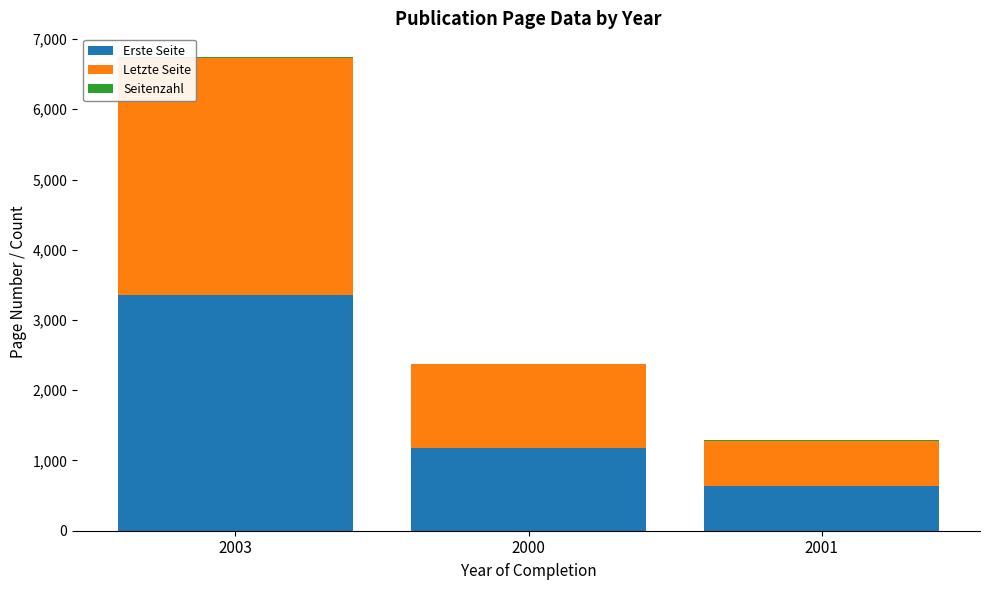

At which category is the sum across all series the highest?

2003